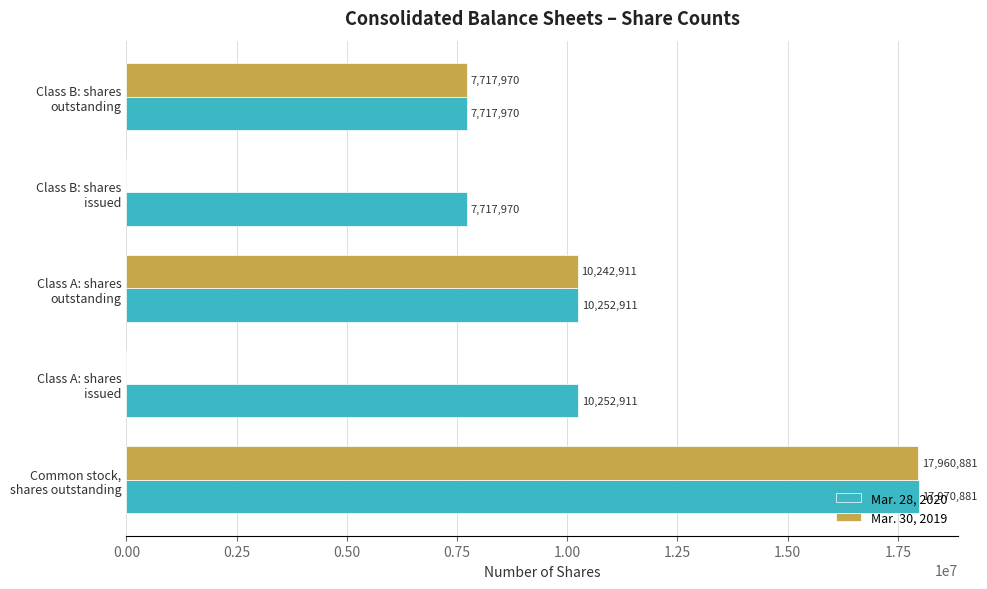

Which series has the largest total across all categories?

Mar. 28, 2020